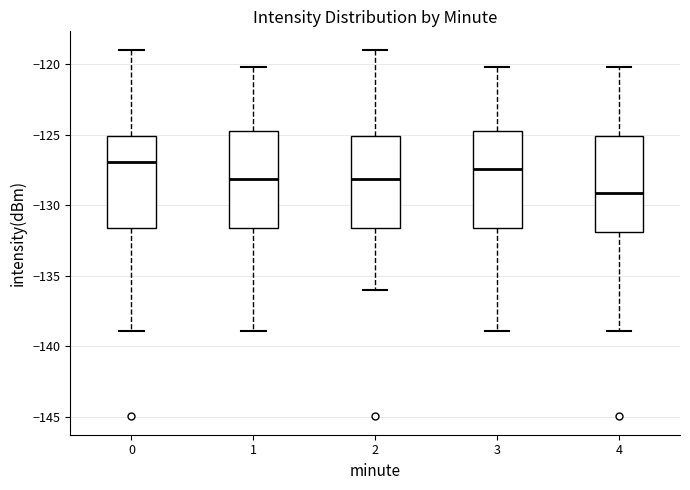

Reading left to right, read every box against the y-axis: the position of its median line, the range the box covers, and the ends of its whiskers. The values are not printed on the chart, so give them approximately, as read against the axis.

0: median -127.0, box -131.5 to -125.0, whiskers -139.0 to -119.0
1: median -128.0, box -131.5 to -124.5, whiskers -139.0 to -120.0
2: median -128.0, box -131.5 to -125.0, whiskers -136.0 to -119.0
3: median -127.5, box -131.5 to -124.5, whiskers -139.0 to -120.0
4: median -129.0, box -132.0 to -125.0, whiskers -139.0 to -120.0